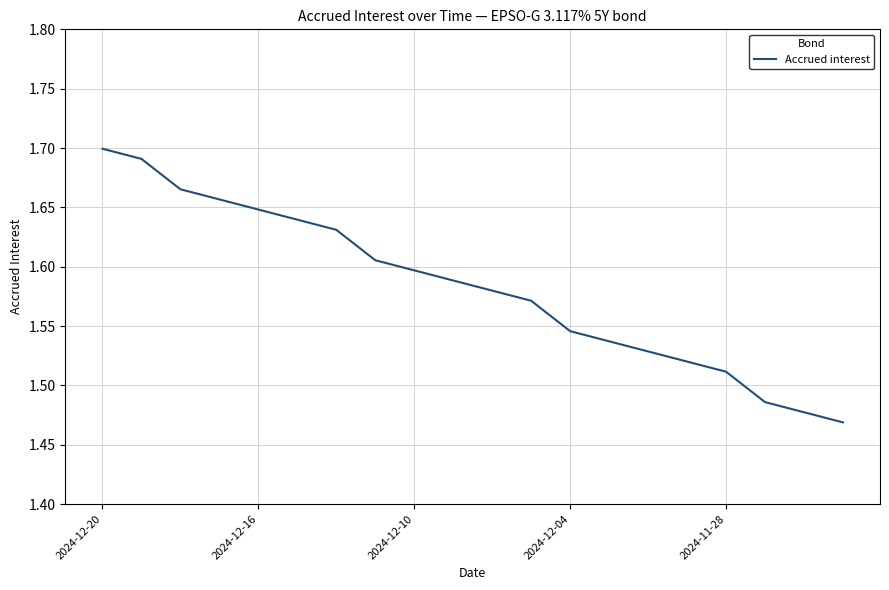

Approximately how many times larger is the value at 2024-11-28 compared to 2024-12-10?

0.9